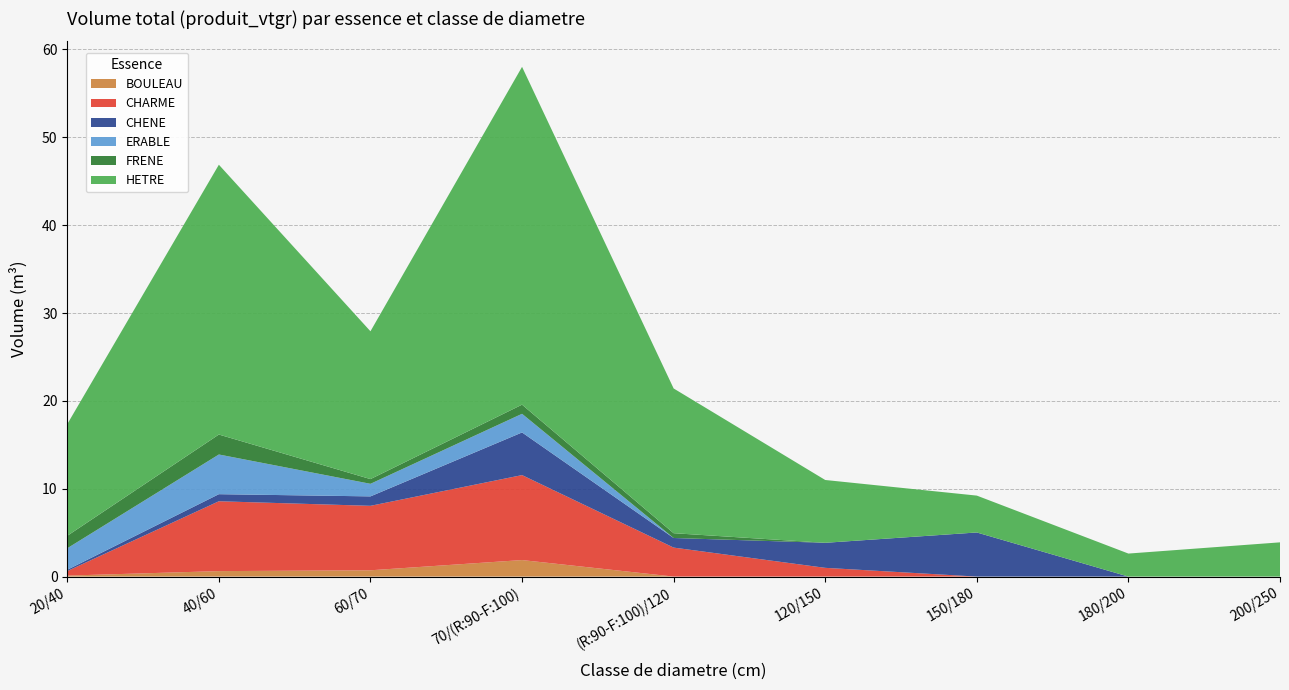

Reading right to left, transcribe all the data shown in this chart.

BOULEAU: 200/250=0.0	180/200=0.0	150/180=0.0	120/150=0.0	(R:90-F:100)/120=0.0	70/(R:90-F:100)=1.9	60/70=0.7	40/60=0.6	20/40=0.1
CHARME: 200/250=0.0	180/200=0.0	150/180=0.0	120/150=1.0	(R:90-F:100)/120=3.3	70/(R:90-F:100)=9.7	60/70=7.3	40/60=8.0	20/40=0.5
CHENE: 200/250=0.0	180/200=0.0	150/180=5.0	120/150=2.9	(R:90-F:100)/120=1.1	70/(R:90-F:100)=4.9	60/70=1.1	40/60=0.8	20/40=0.1
ERABLE: 200/250=0.0	180/200=0.0	150/180=0.0	120/150=0.0	(R:90-F:100)/120=0.0	70/(R:90-F:100)=2.1	60/70=1.4	40/60=4.5	20/40=2.4
FRENE: 200/250=0.0	180/200=0.0	150/180=0.0	120/150=0.0	(R:90-F:100)/120=0.5	70/(R:90-F:100)=1.0	60/70=0.5	40/60=2.3	20/40=1.4
HETRE: 200/250=3.9	180/200=2.6	150/180=4.2	120/150=7.2	(R:90-F:100)/120=16.5	70/(R:90-F:100)=38.5	60/70=16.8	40/60=30.7	20/40=12.7